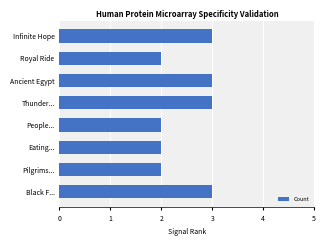

What is the greatest value displayed?

3